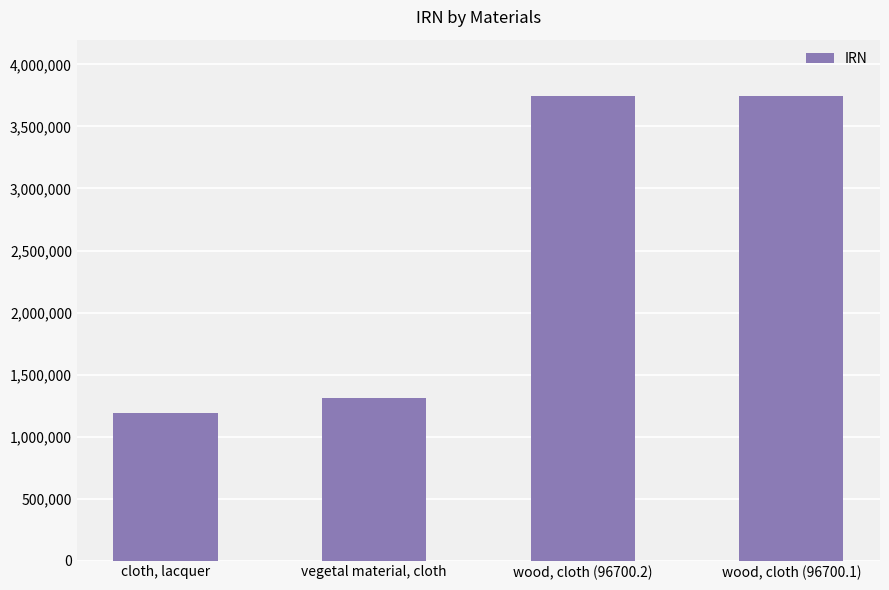

Which label corresponds to the smallest value in the chart?

cloth, lacquer